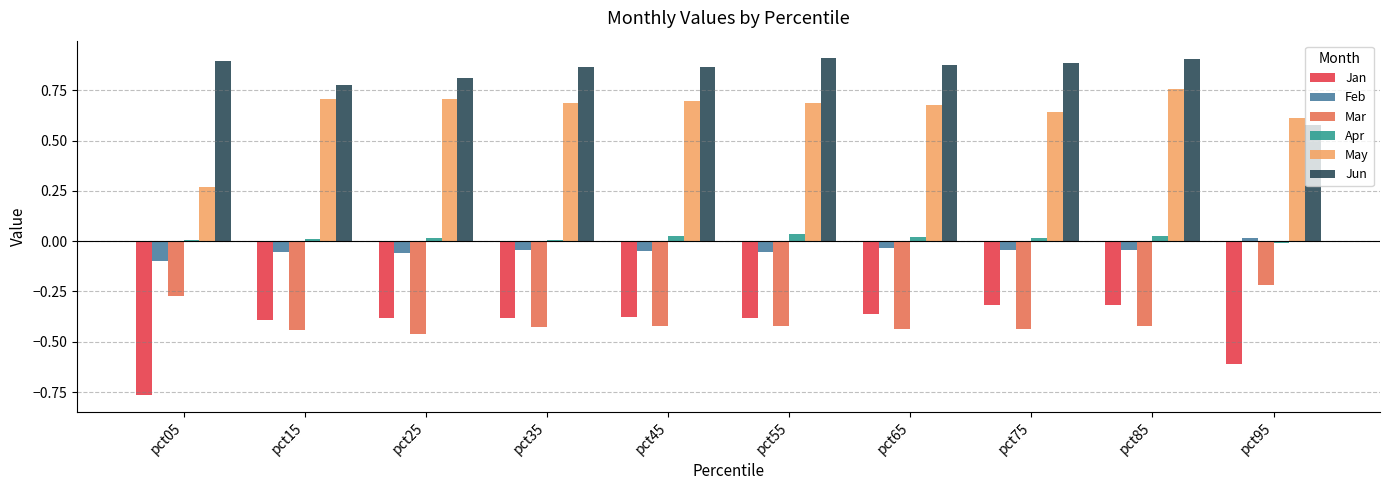

Are the bars horizontal?

No